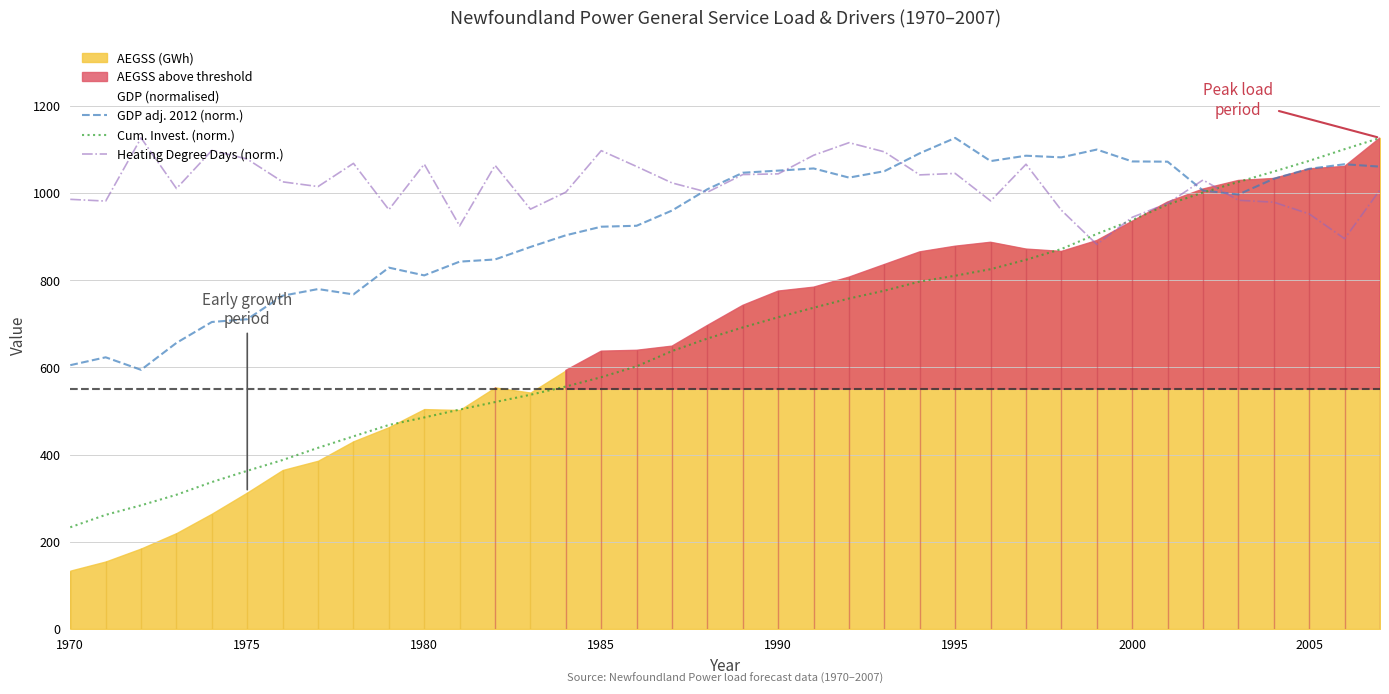

True or false: Cum. Invest. (norm.) has a value of 715.0 at 1990.

True